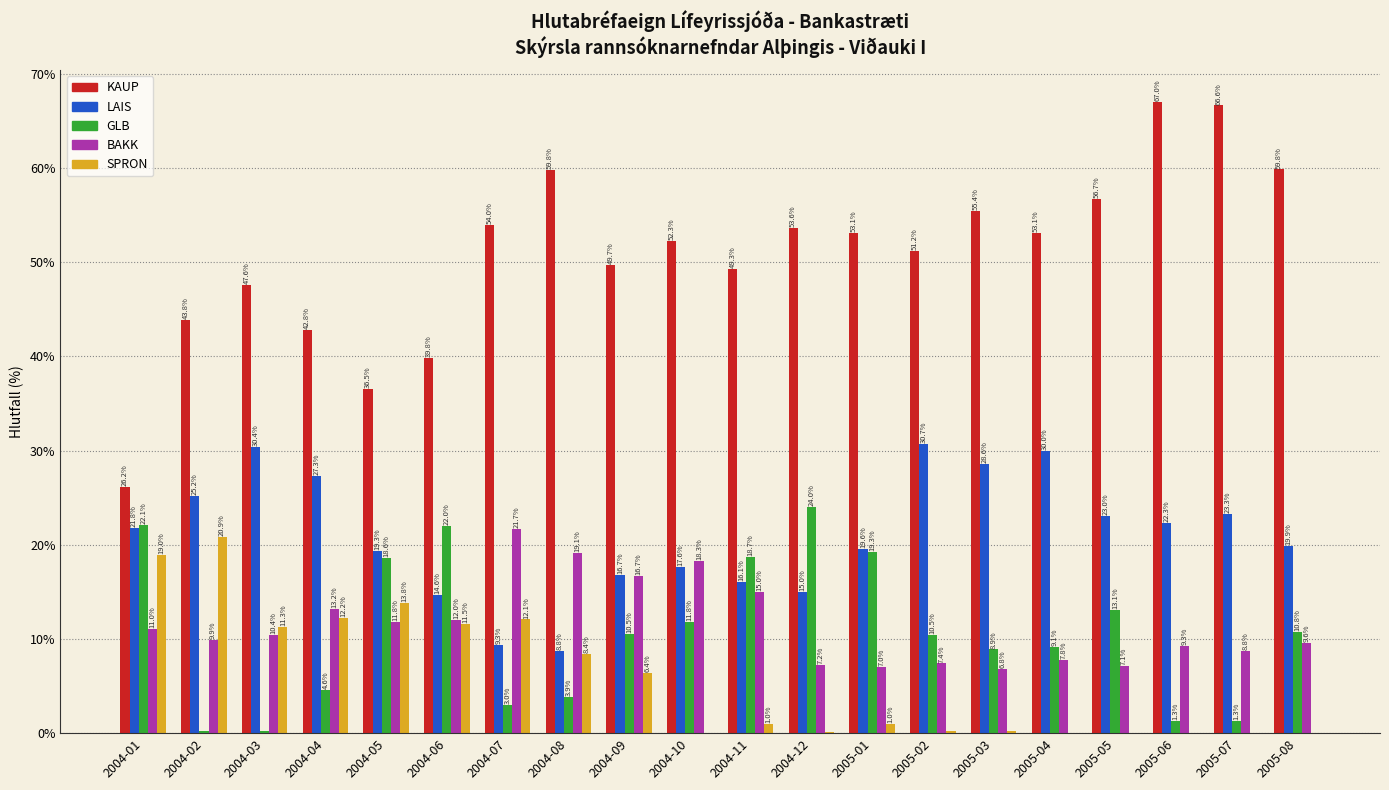

Between 2004-01 and 2005-04, which series saw the biggest shift?

KAUP